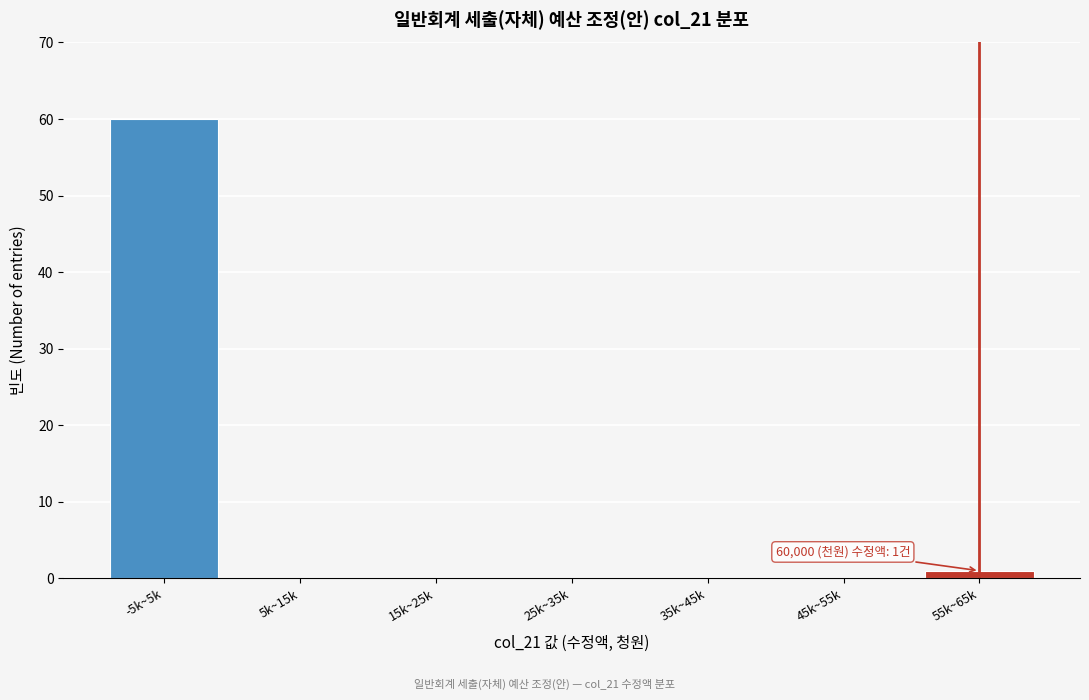

Reading left to right, extract all data points from this chart.

-5k~5k=60	5k~15k=0	15k~25k=0	25k~35k=0	35k~45k=0	45k~55k=0	55k~65k=1